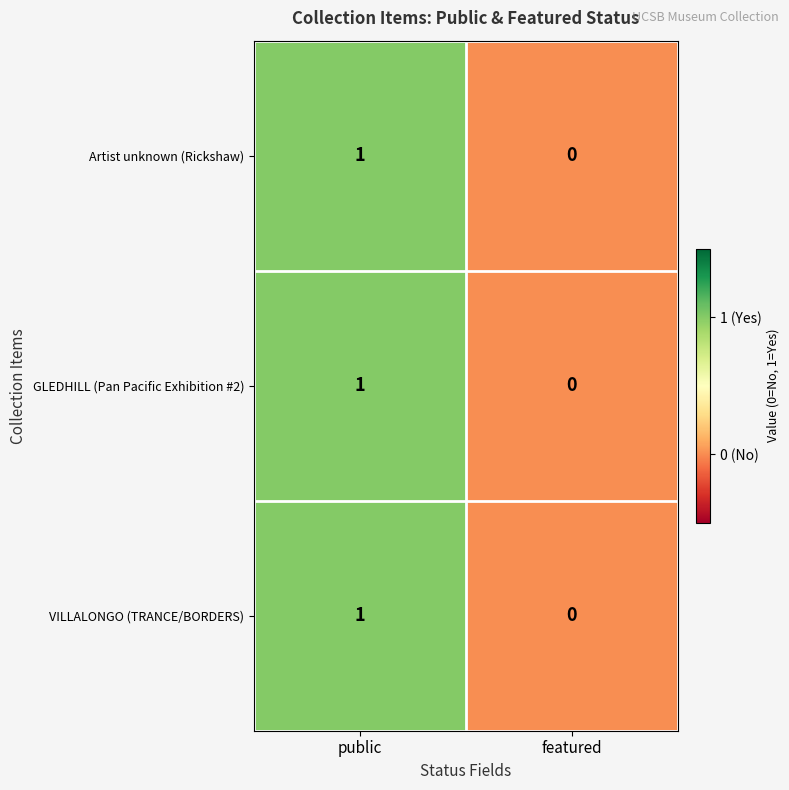

The VILLALONGO (TRANCE/BORDERS) series shows 1 at public. True or false?

True